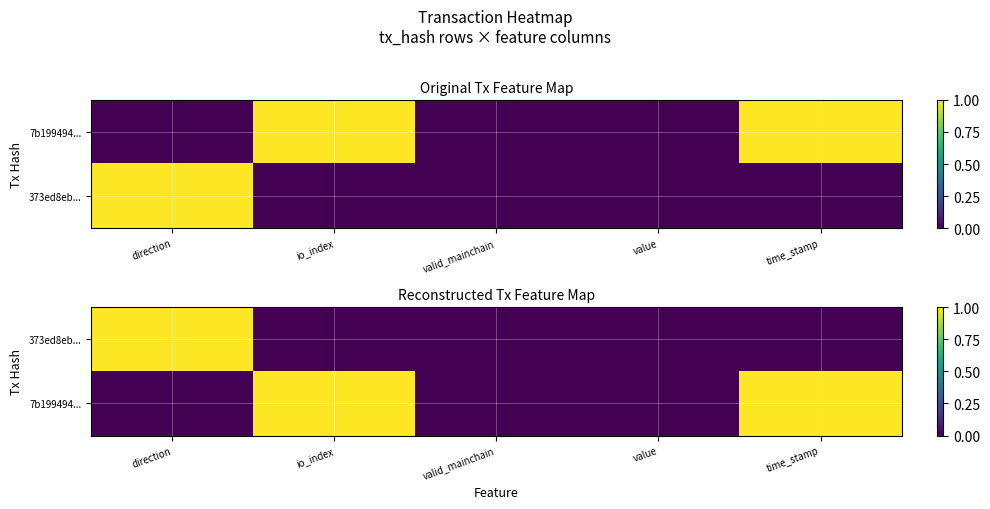

Count the number of data series in this chart.

2